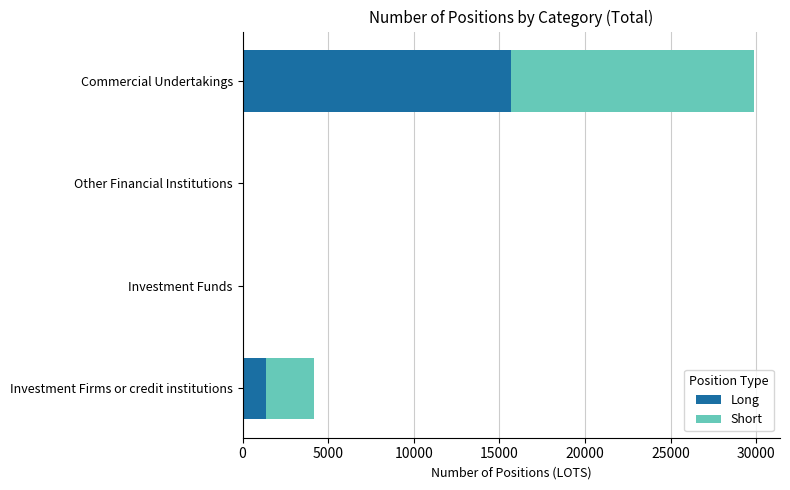

What value does the Long series have at Commercial Undertakings?

15652